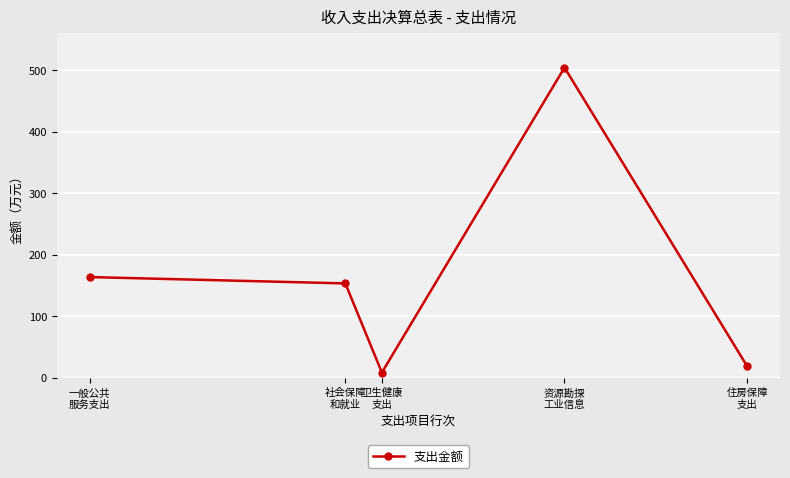

At which label does the data first exceed 153?

一般公共
服务支出